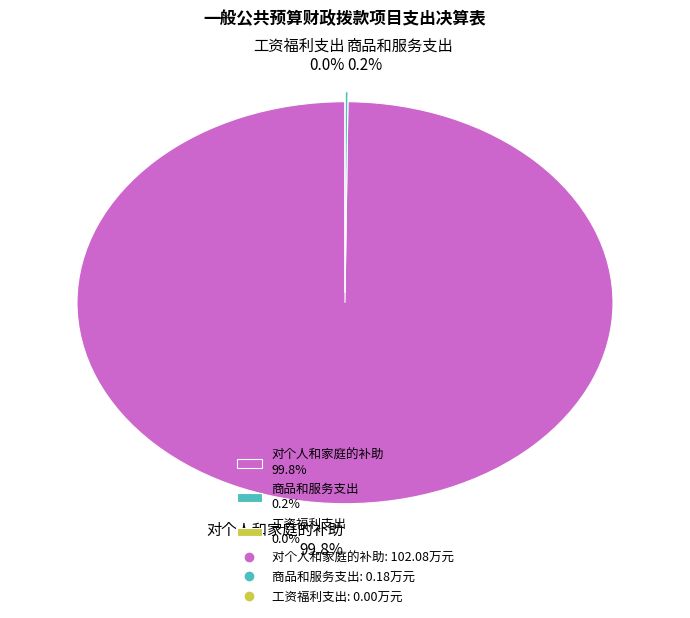

To the nearest percent, what is the combined percentage of 工资福利支出 and 对个人和家庭的补助?

100%